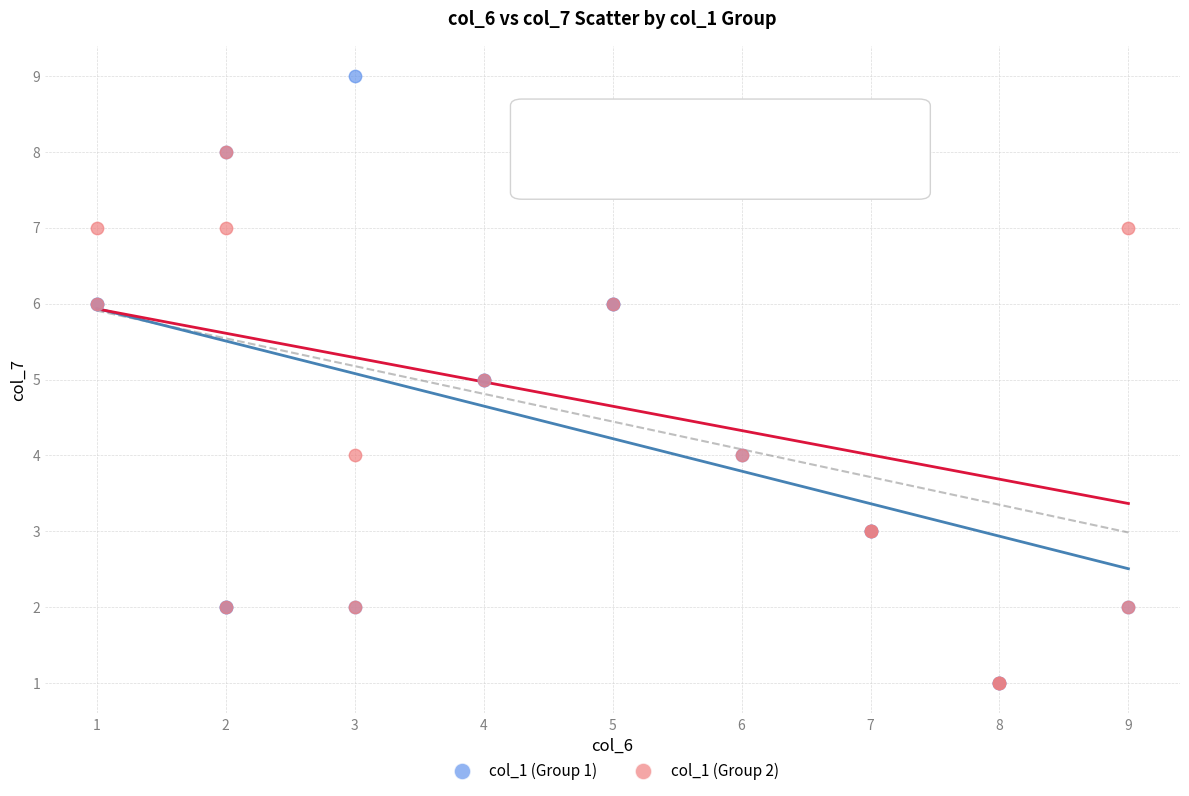

Which series reaches the maximum Y coordinate?

col_1 (Group 1)